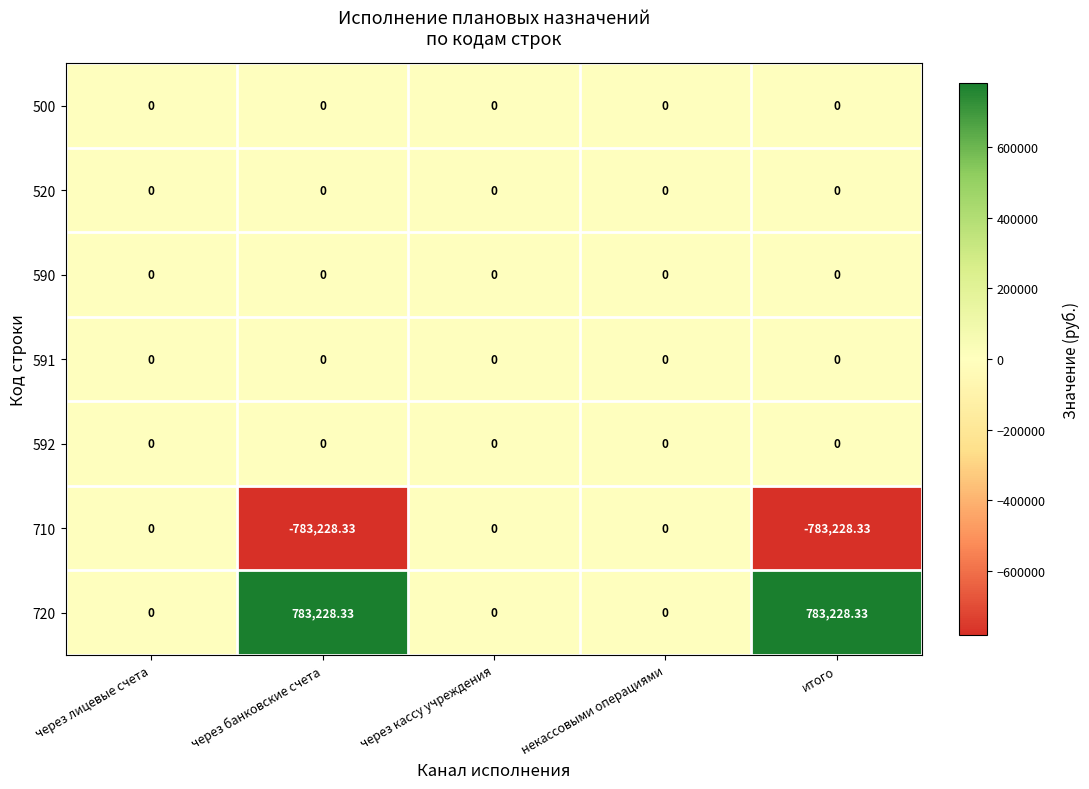

Rank the series at через лицевые счета from lowest to highest value.

500, 520, 590, 591, 592, 710, 720